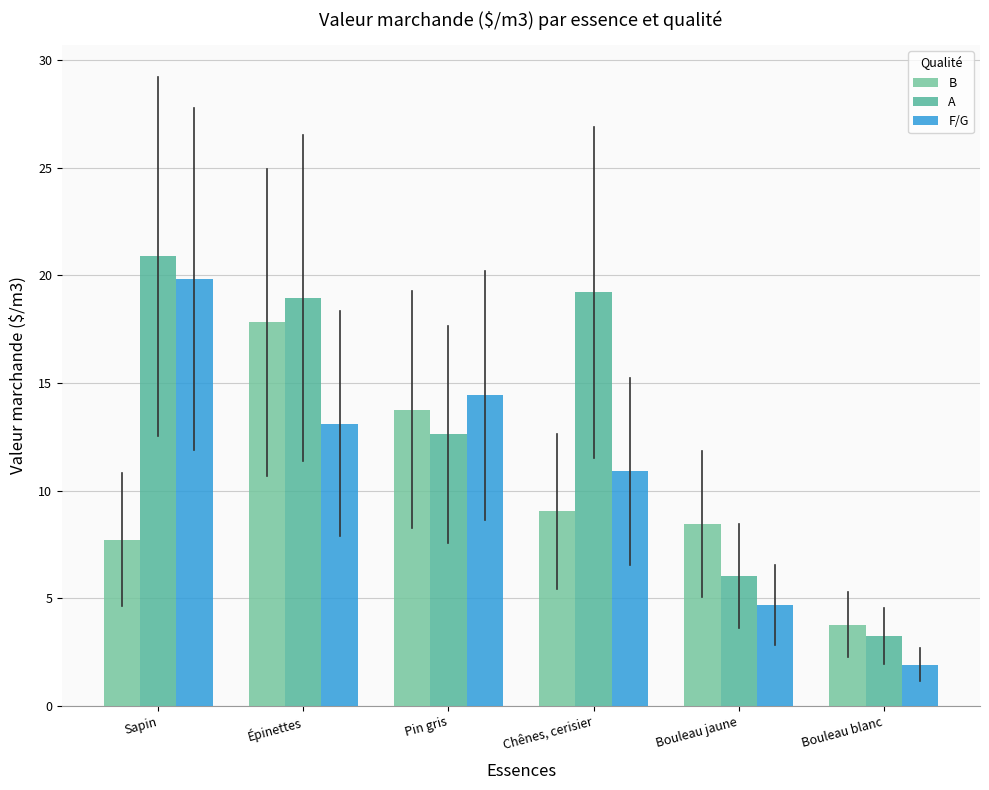

How many bars are there in each group?

3